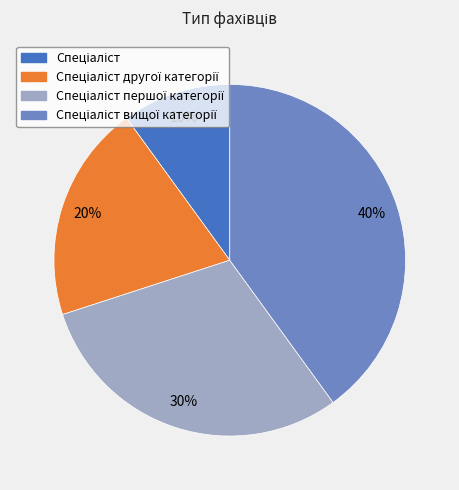

To the nearest percent, what is the average slice percentage?

25%